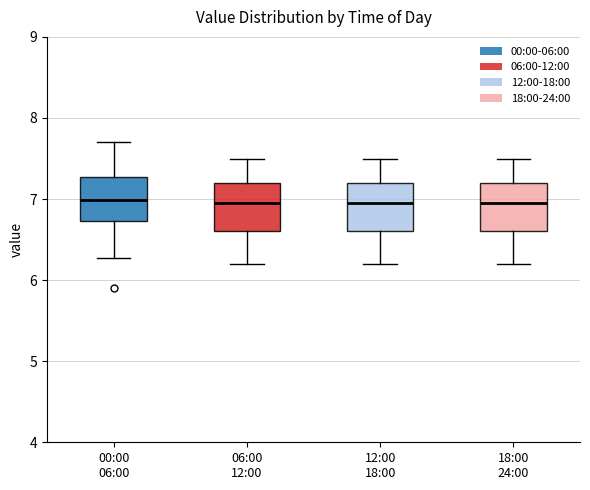

Where does the upper whisker of the box for 00:00 06:00 end on the y-axis? The values are not printed on the chart, so give them approximately, as read against the axis.

7.7